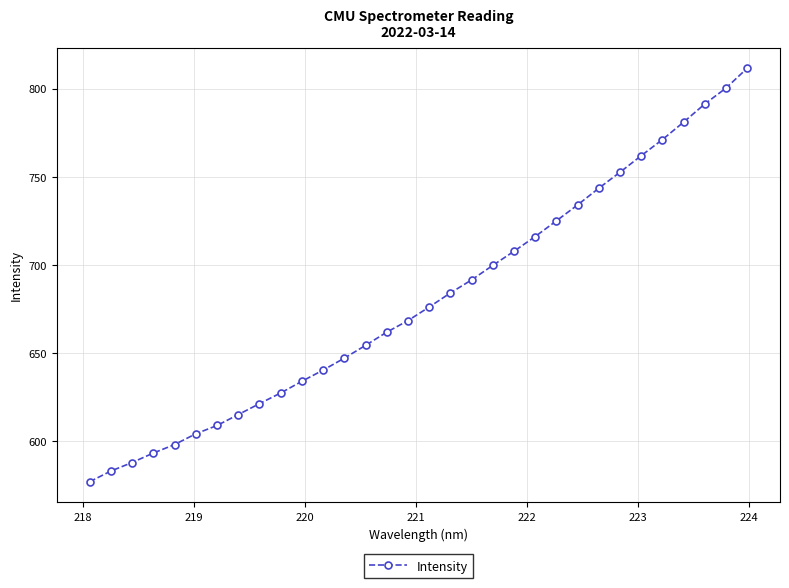

Reading left to right, list all the values displayed in this chart.

577.0	583.0	587.9	593.2	598.0	604.2	608.9	615.0	621.3	627.3	634.0	640.3	647.1	654.4	661.9	668.4	676.1	684.1	691.5	699.8	707.8	716.1	725.0	734.1	743.6	752.6	762.0	771.1	781.0	791.3	800.4	811.6